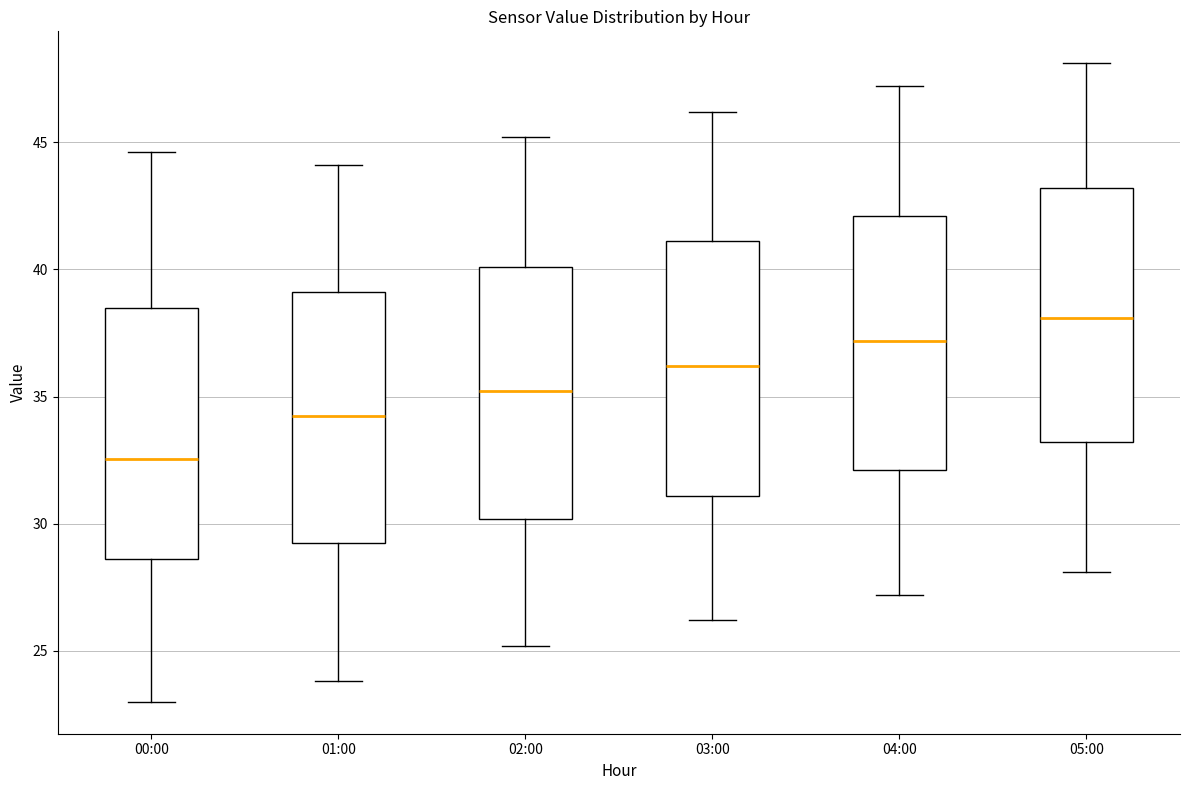

Which box's median line is the lowest?

00:00